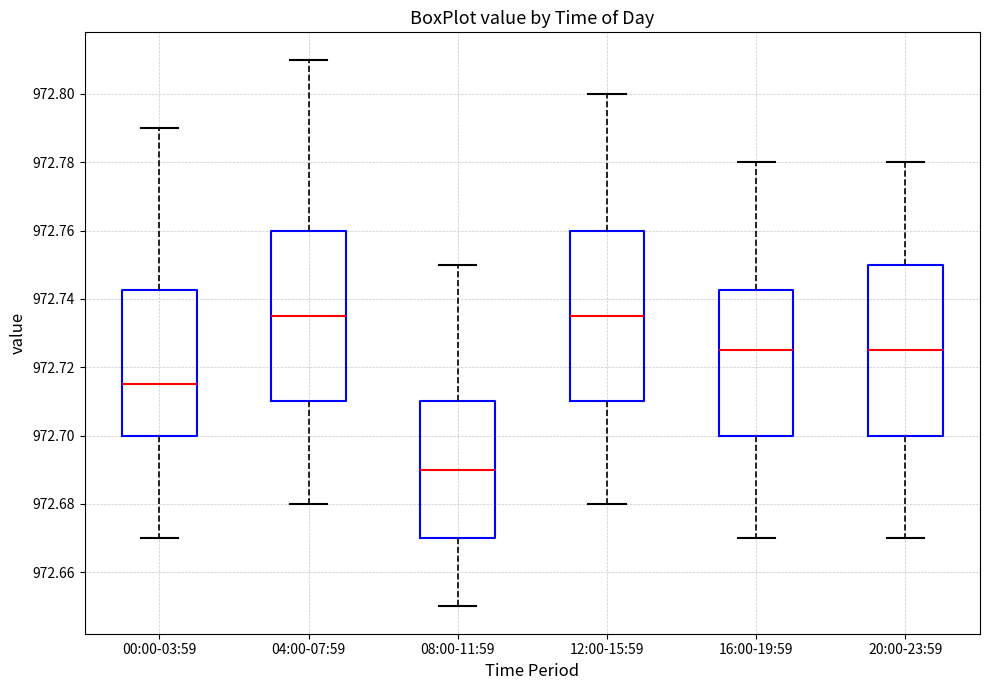

Reading left to right, read every box against the y-axis: the position of its median line, the range the box covers, and the ends of its whiskers. The values are not printed on the chart, so give them approximately, as read against the axis.

00:00-03:59: median 972.716, box 972.700 to 972.742, whiskers 972.670 to 972.790
04:00-07:59: median 972.736, box 972.710 to 972.760, whiskers 972.680 to 972.810
08:00-11:59: median 972.690, box 972.670 to 972.710, whiskers 972.650 to 972.750
12:00-15:59: median 972.736, box 972.710 to 972.760, whiskers 972.680 to 972.800
16:00-19:59: median 972.726, box 972.700 to 972.742, whiskers 972.670 to 972.780
20:00-23:59: median 972.726, box 972.700 to 972.750, whiskers 972.670 to 972.780